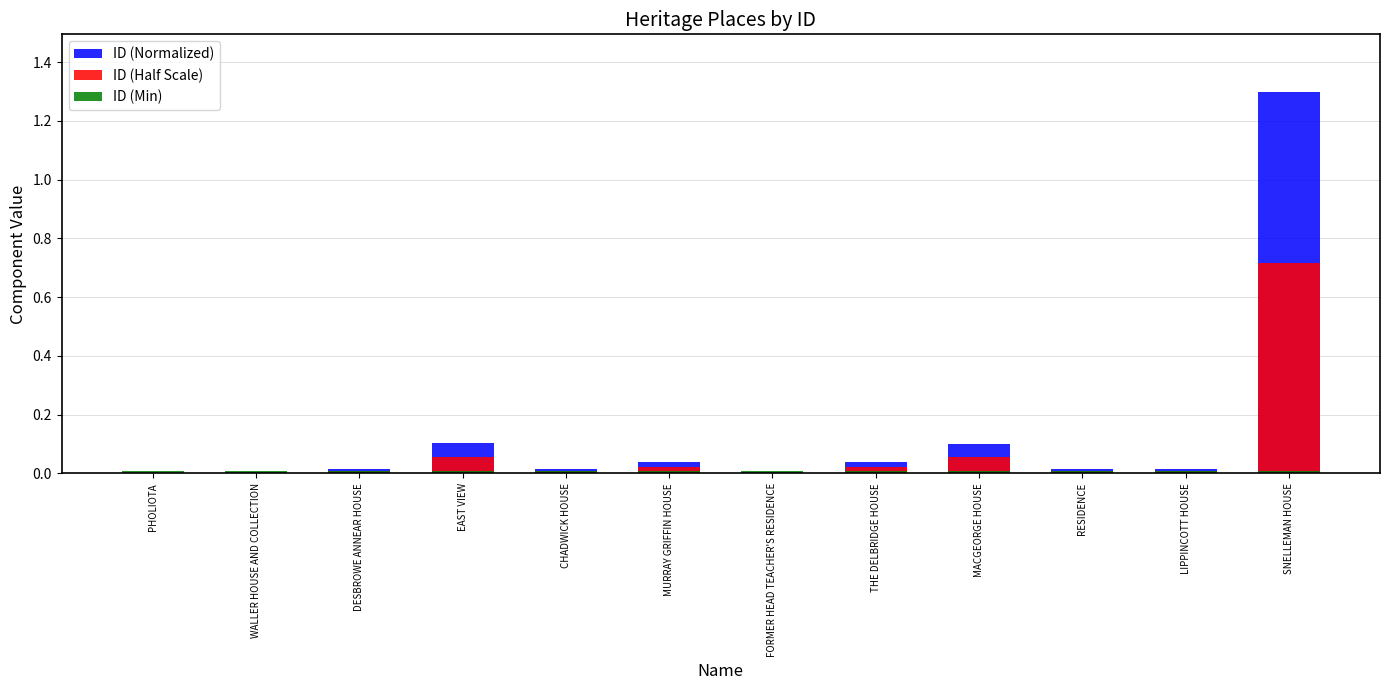

Reading left to right, extract all data points from this chart.

ID (Normalized): PHOLIOTA=0.0	WALLER HOUSE AND COLLECTION=0.0	DESBROWE ANNEAR HOUSE=0.0	EAST VIEW=0.1	CHADWICK HOUSE=0.0	MURRAY GRIFFIN HOUSE=0.0	FORMER HEAD TEACHER'S RESIDENCE=0.0	THE DELBRIDGE HOUSE=0.0	MACGEORGE HOUSE=0.1	RESIDENCE=0.0	LIPPINCOTT HOUSE=0.0	SNELLEMAN HOUSE=1.3
ID (Half Scale): PHOLIOTA=0.0	WALLER HOUSE AND COLLECTION=0.0	DESBROWE ANNEAR HOUSE=0.0	EAST VIEW=0.1	CHADWICK HOUSE=0.0	MURRAY GRIFFIN HOUSE=0.0	FORMER HEAD TEACHER'S RESIDENCE=0.0	THE DELBRIDGE HOUSE=0.0	MACGEORGE HOUSE=0.1	RESIDENCE=0.0	LIPPINCOTT HOUSE=0.0	SNELLEMAN HOUSE=0.7
ID (Min): PHOLIOTA=0.0	WALLER HOUSE AND COLLECTION=0.0	DESBROWE ANNEAR HOUSE=0.0	EAST VIEW=0.0	CHADWICK HOUSE=0.0	MURRAY GRIFFIN HOUSE=0.0	FORMER HEAD TEACHER'S RESIDENCE=0.0	THE DELBRIDGE HOUSE=0.0	MACGEORGE HOUSE=0.0	RESIDENCE=0.0	LIPPINCOTT HOUSE=0.0	SNELLEMAN HOUSE=0.0